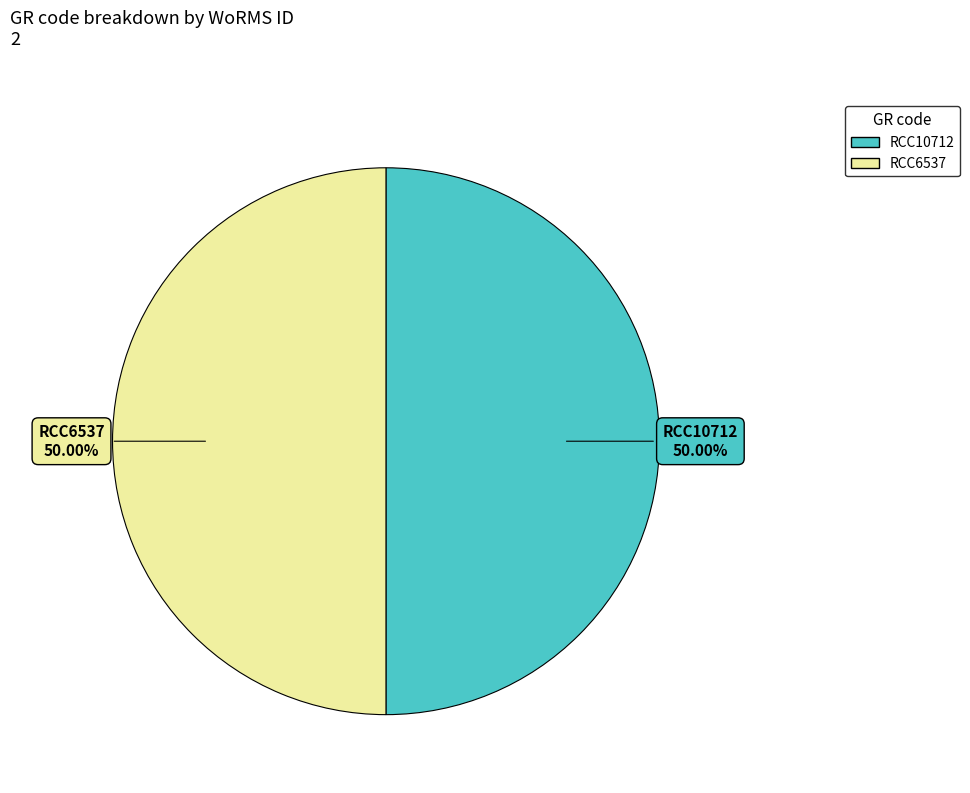

Combined, do RCC6537 and RCC10712 account for over 50%?

Yes